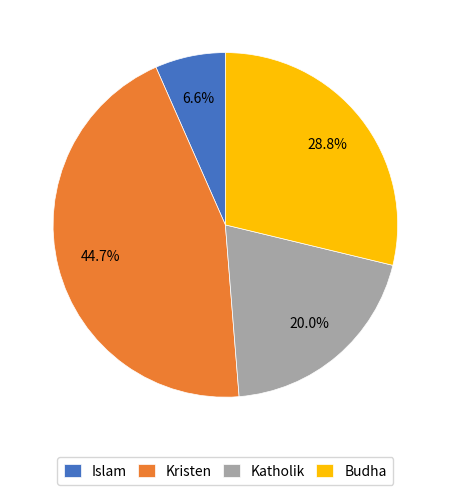

Combined, do Katholik and Kristen account for over 50%?

Yes